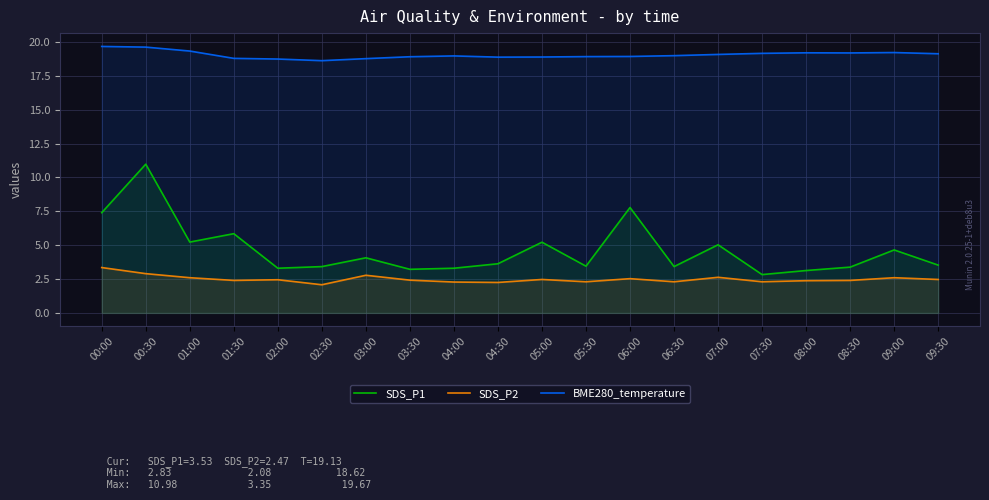

Reading right to left, extract all data points from this chart.

SDS_P1: 3.5	4.7	3.4	3.1	2.8	5.0	3.4	7.8	3.5	5.2	3.6	3.3	3.2	4.1	3.4	3.3	5.8	5.2	11.0	7.4
SDS_P2: 2.5	2.6	2.4	2.4	2.3	2.6	2.3	2.5	2.3	2.5	2.2	2.3	2.4	2.8	2.1	2.5	2.4	2.6	2.9	3.4
BME280_temperature: 19.1	19.2	19.2	19.2	19.2	19.1	19.0	18.9	18.9	18.9	18.9	19.0	18.9	18.8	18.6	18.7	18.8	19.3	19.6	19.7